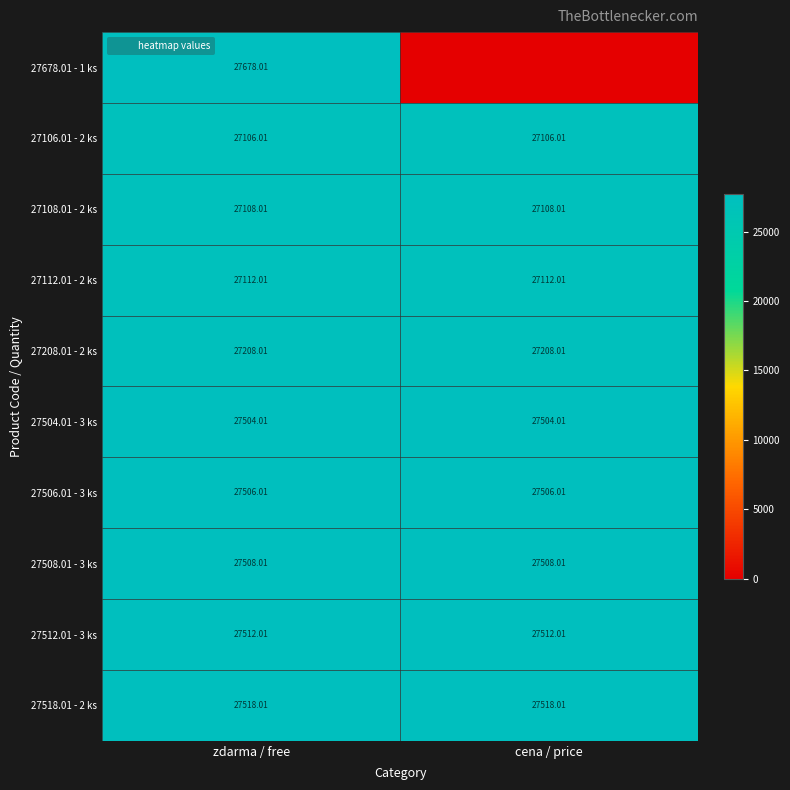

Where is 27678.01 - 1 ks nearest to the value 13839?

cena / price